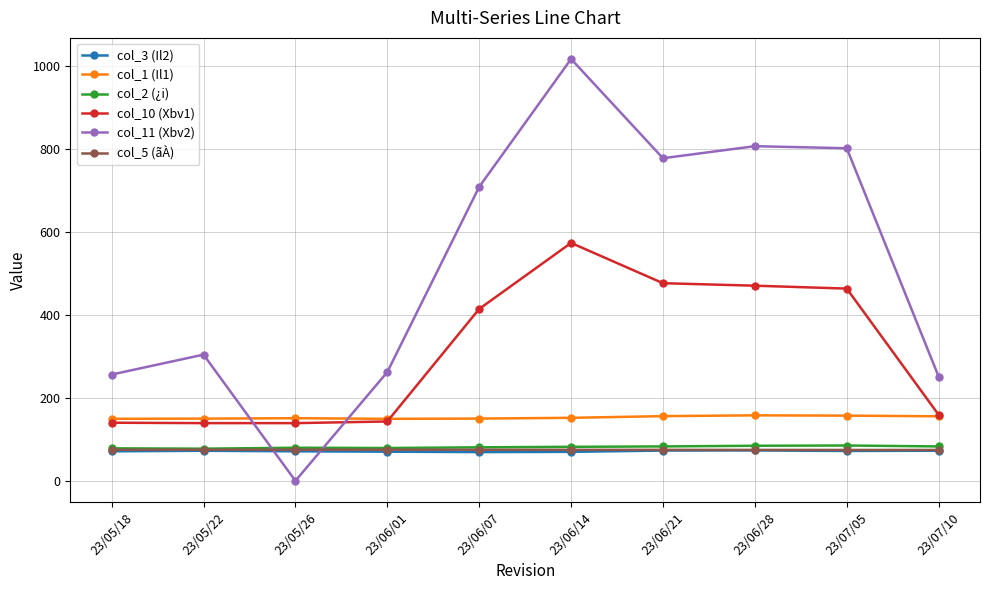

What is the label of the 7th point from the right?

23/06/01